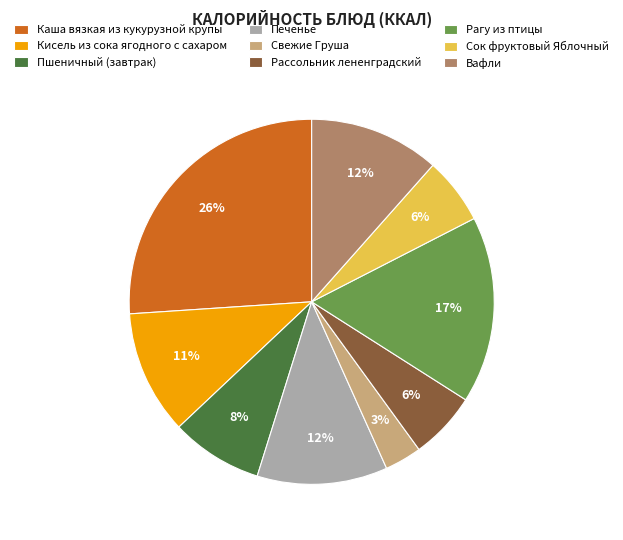

To the nearest percent, what is the difference between the Свежие Груша and Кисель из сока ягодного с сахаром slice percentages?

8%